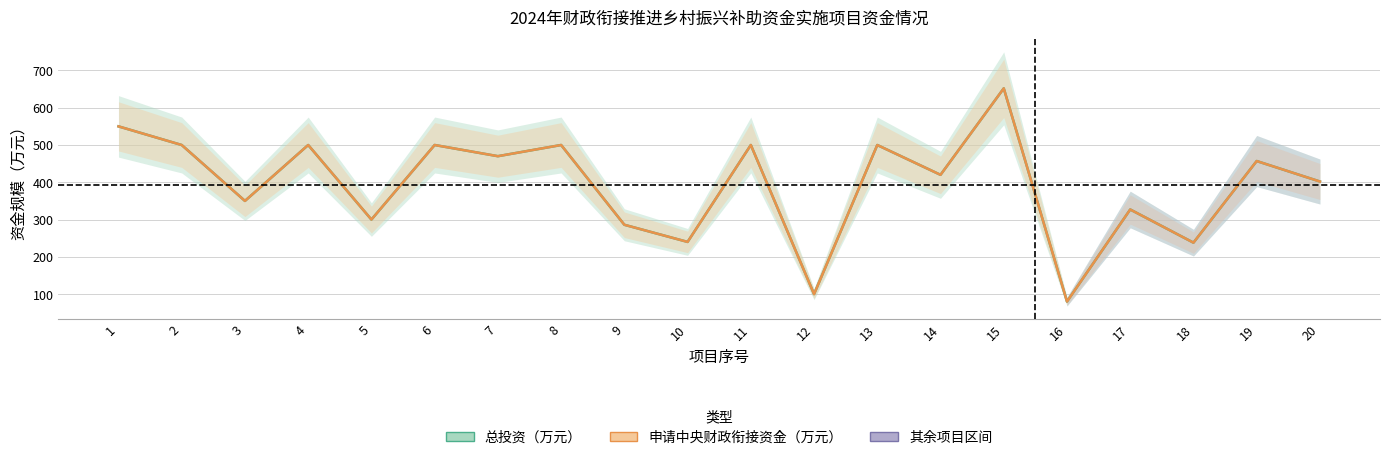

What is the total value across all series at 3?

700